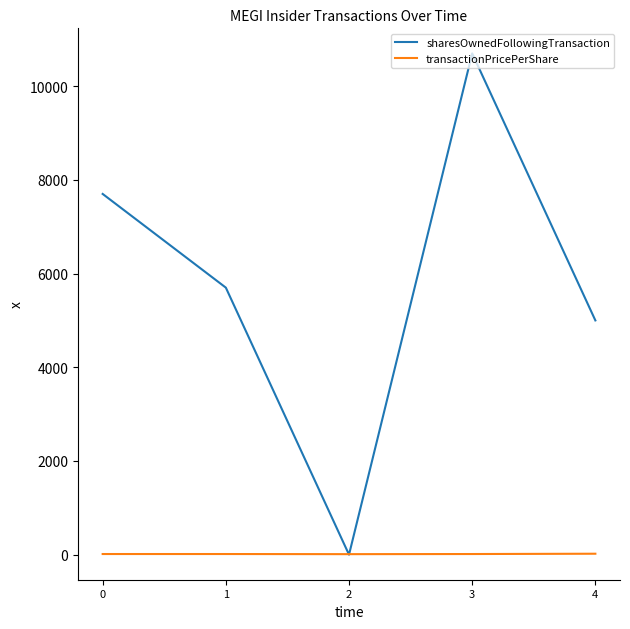

True or false: transactionPricePerShare has a value of 13.5 at 0.

True